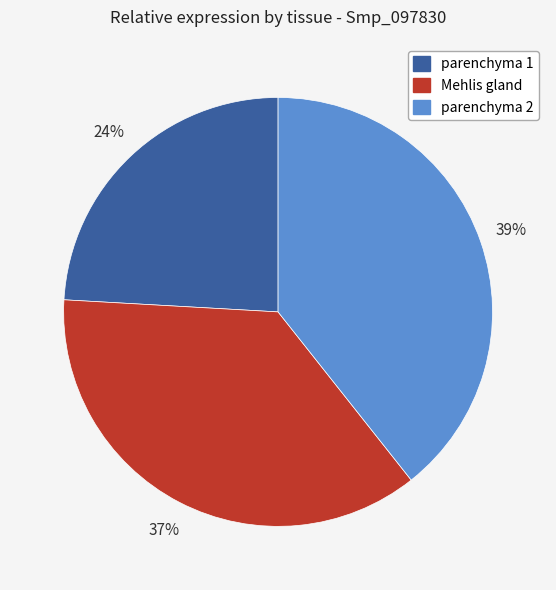

True or false: Mehlis gland accounts for 37% of the total.

True